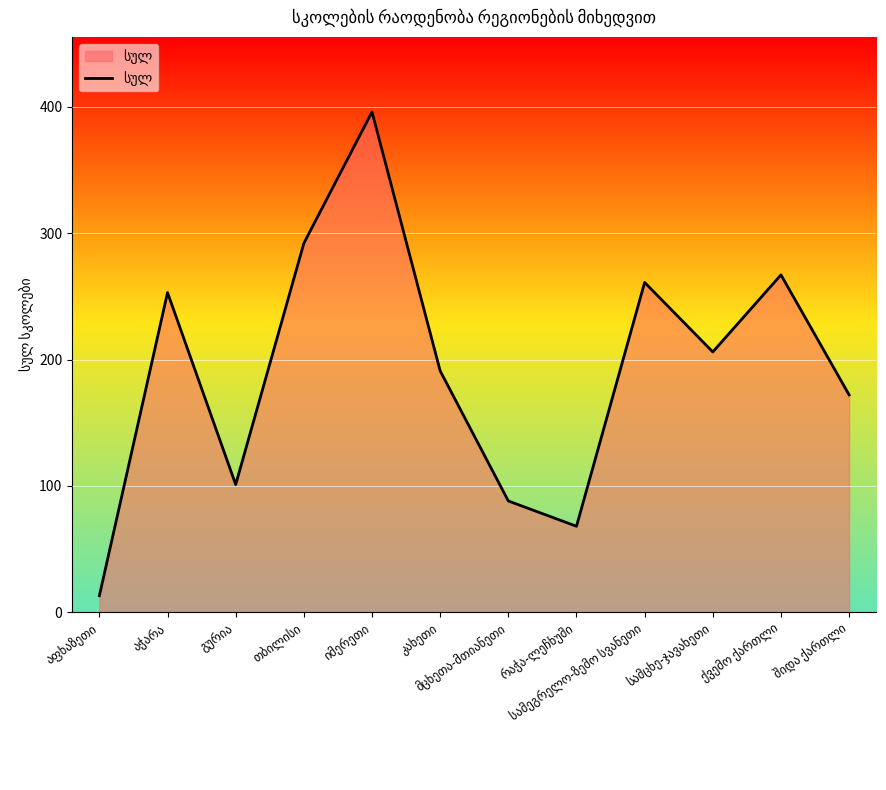

What is the difference between the maximum and minimum values?

383